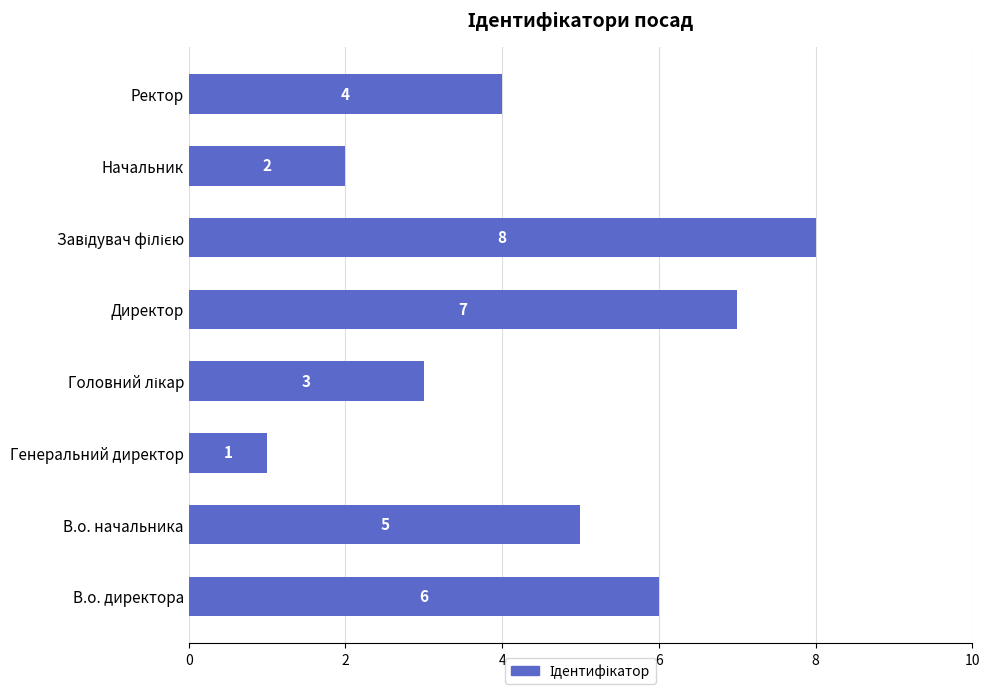

Are the bars grouped side by side (vs. stacked)?

No